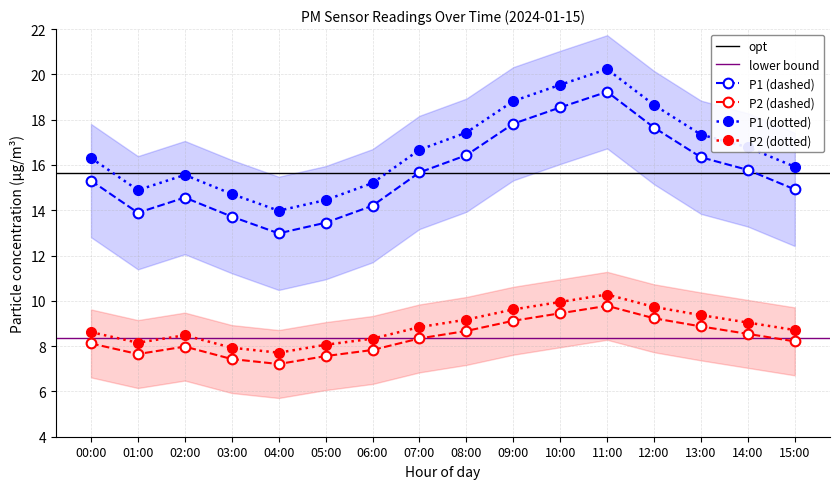

True or false: P2 and P1 intersect in this chart.

False